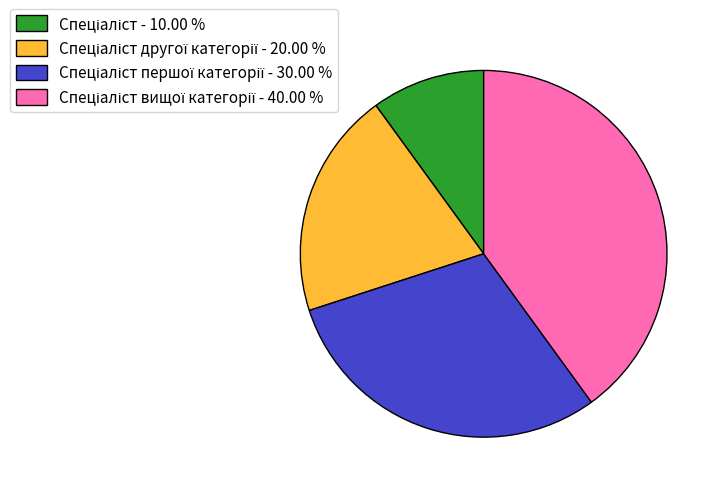

How many segments does this pie chart have?

4